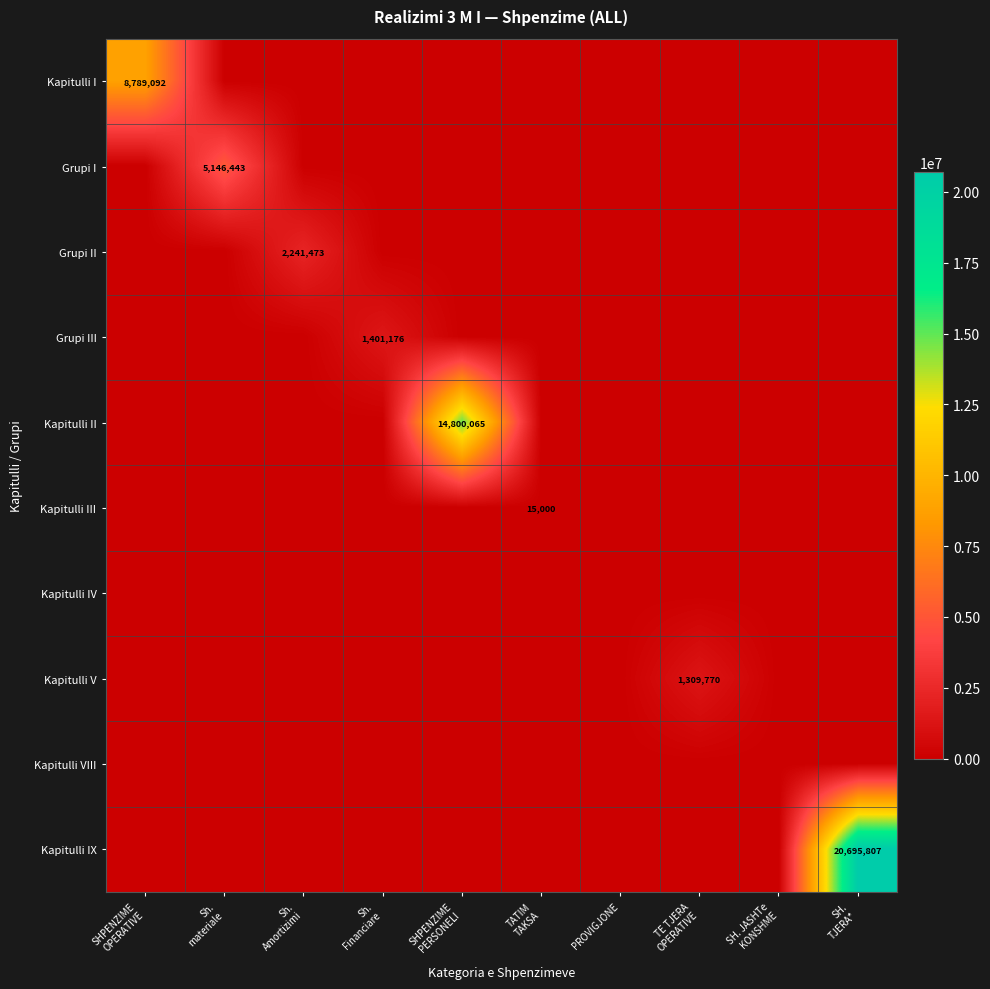

What is the sum of all Kapitulli I values?

8789091.6